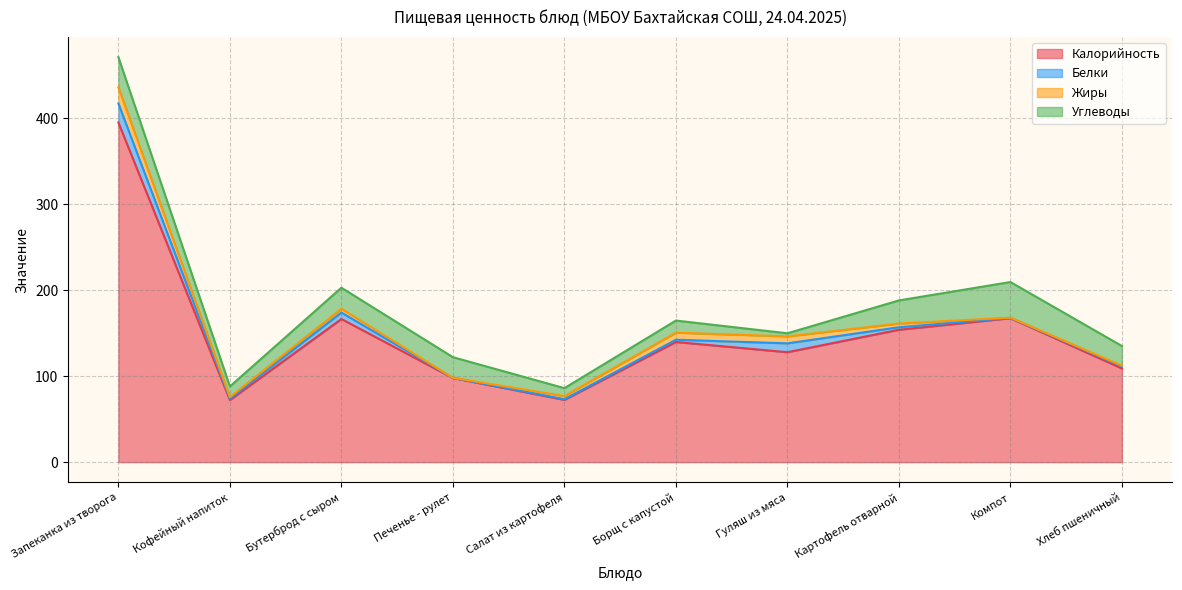

Is the value of Углеводы at Кофейный напиток greater than the value of Белки at Картофель отварной?

Yes